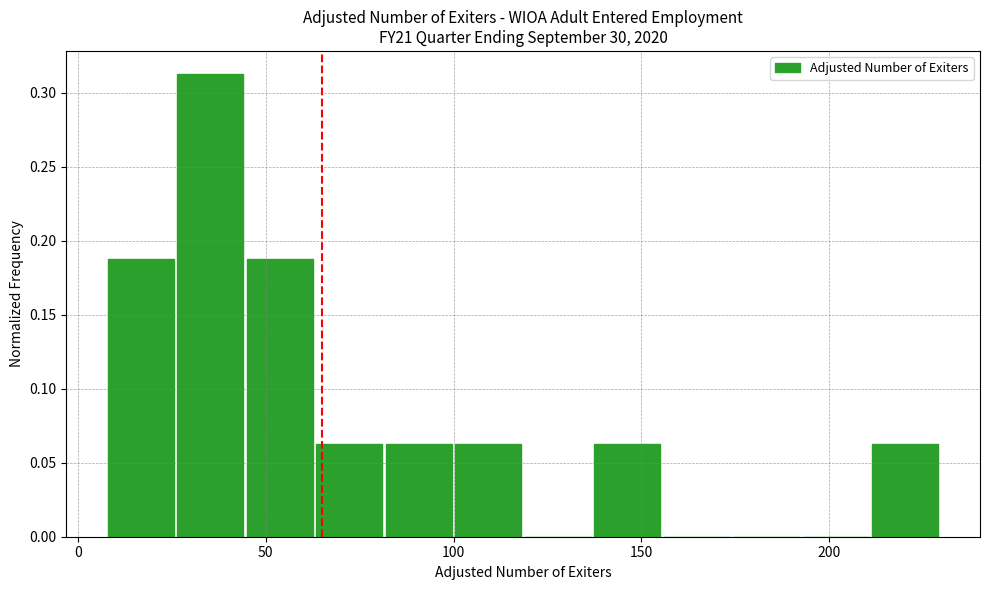

Around what value on the x-axis is the tallest bar? Give the approximate position of its centre, as read against the axis.

35